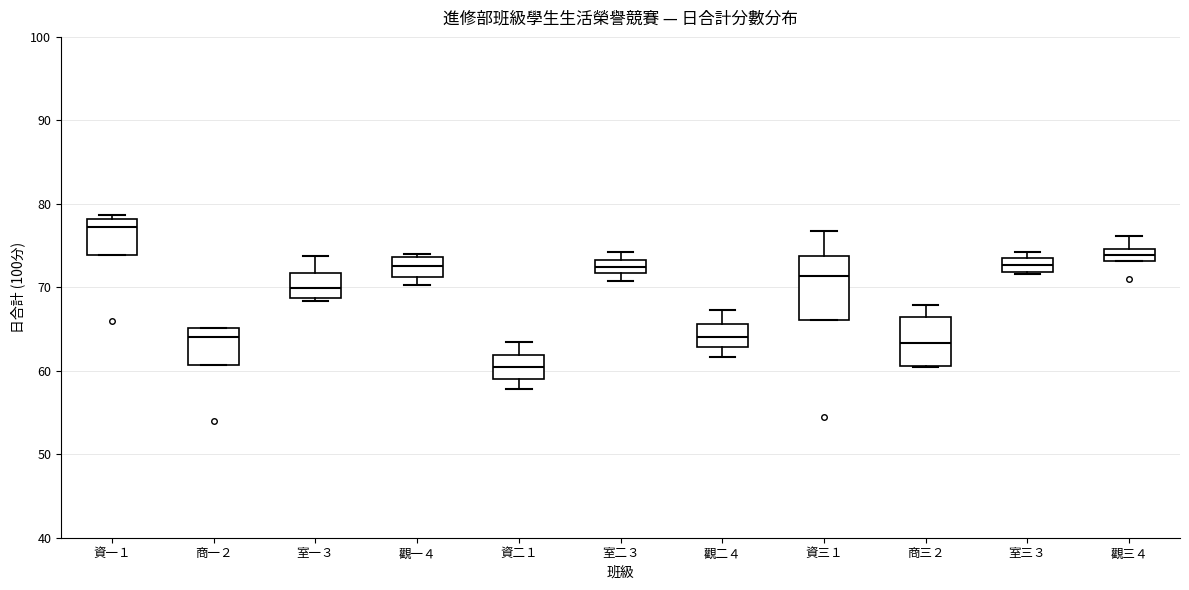

Which box has the lowest median line?

資二１